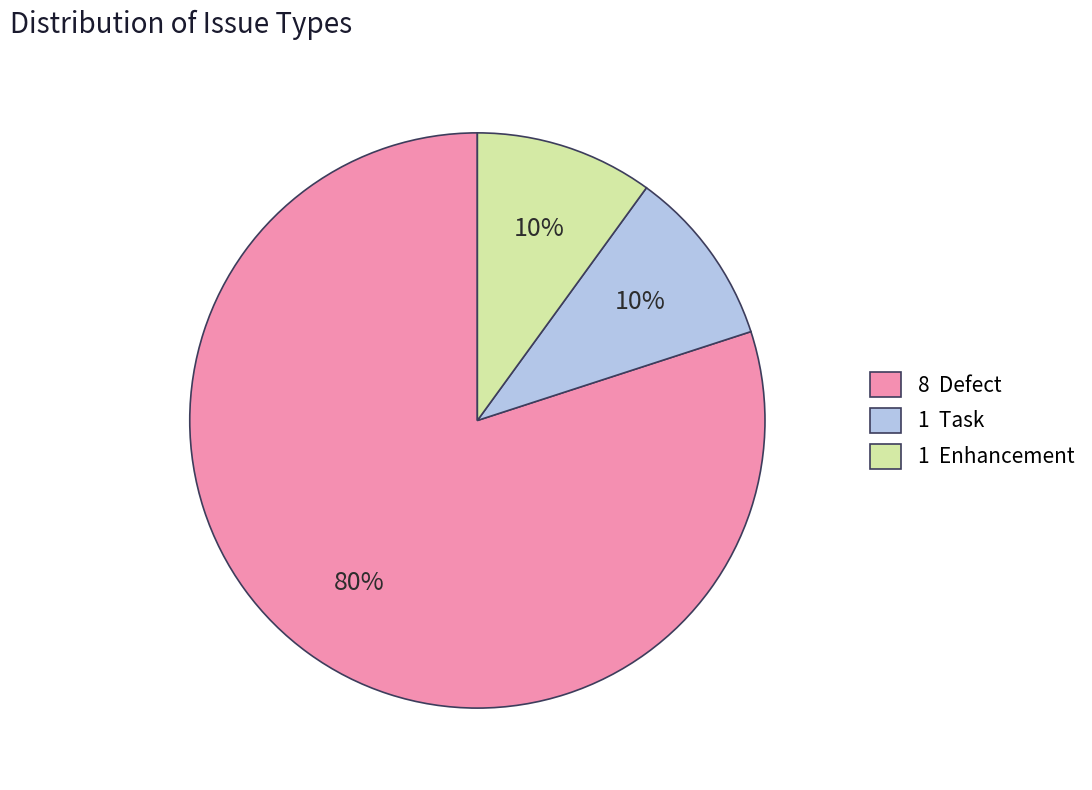

To the nearest percent, what percentage of the pie is 8 Defect?

80%